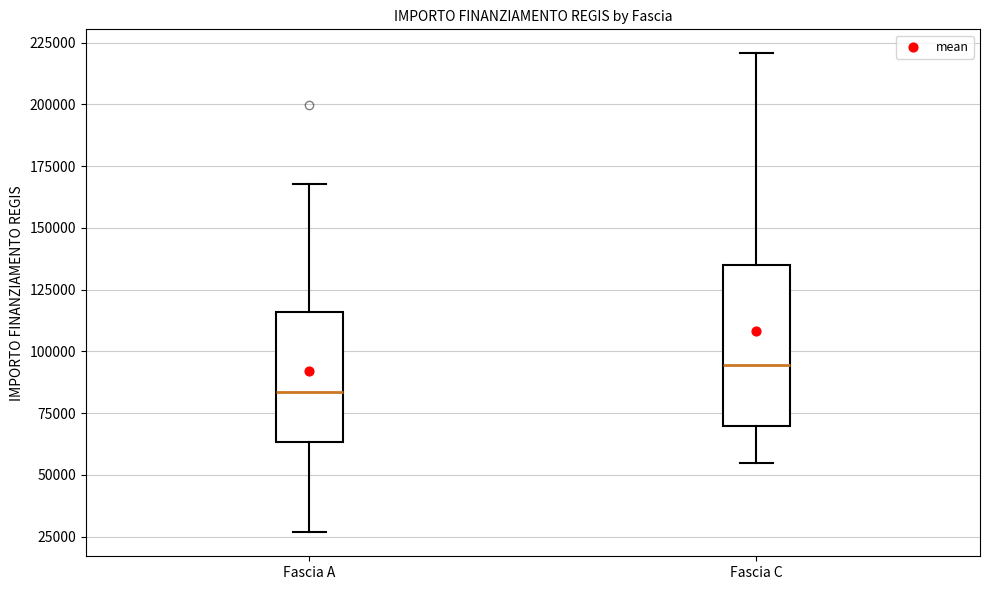

Where does the upper whisker of the box for Fascia C end on the y-axis? The values are not printed on the chart, so give them approximately, as read against the axis.

220000